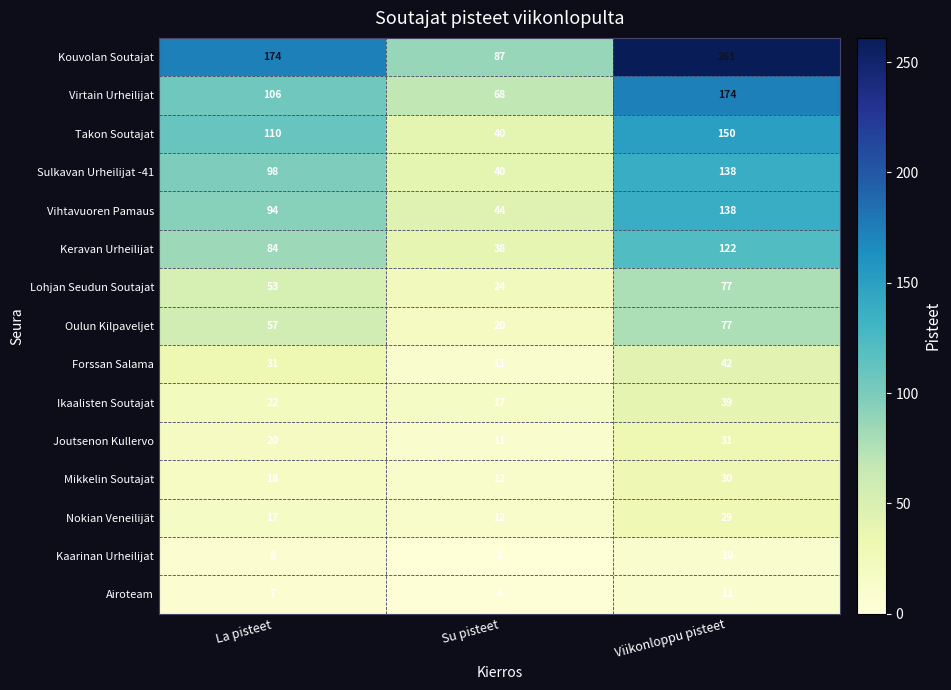

Which series has the largest range (max minus min)?

Kouvolan Soutajat